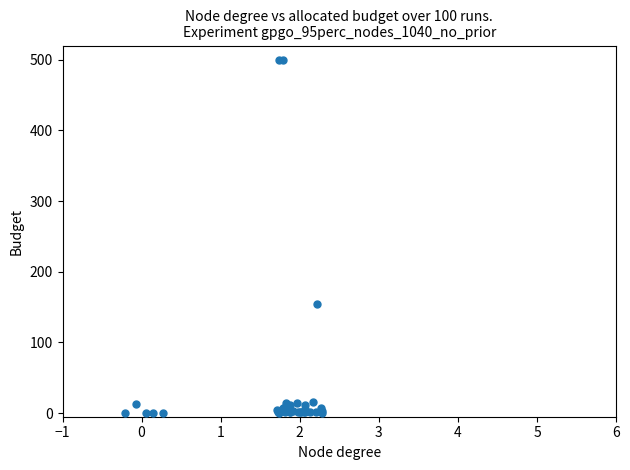

What Y value in the scatter plot is closest to 250?

153.8